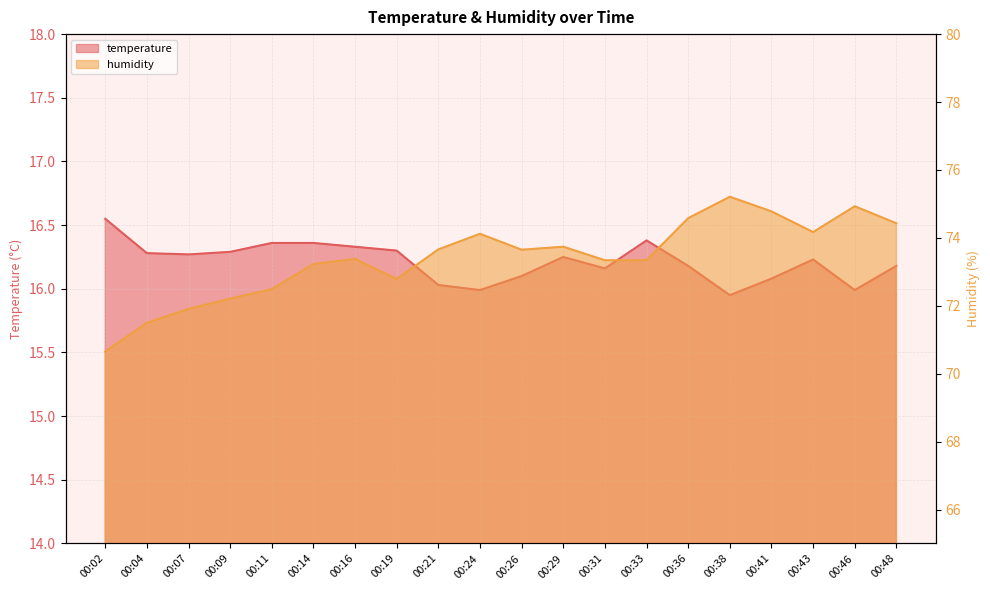

How many data points in humidity are above 73?

14